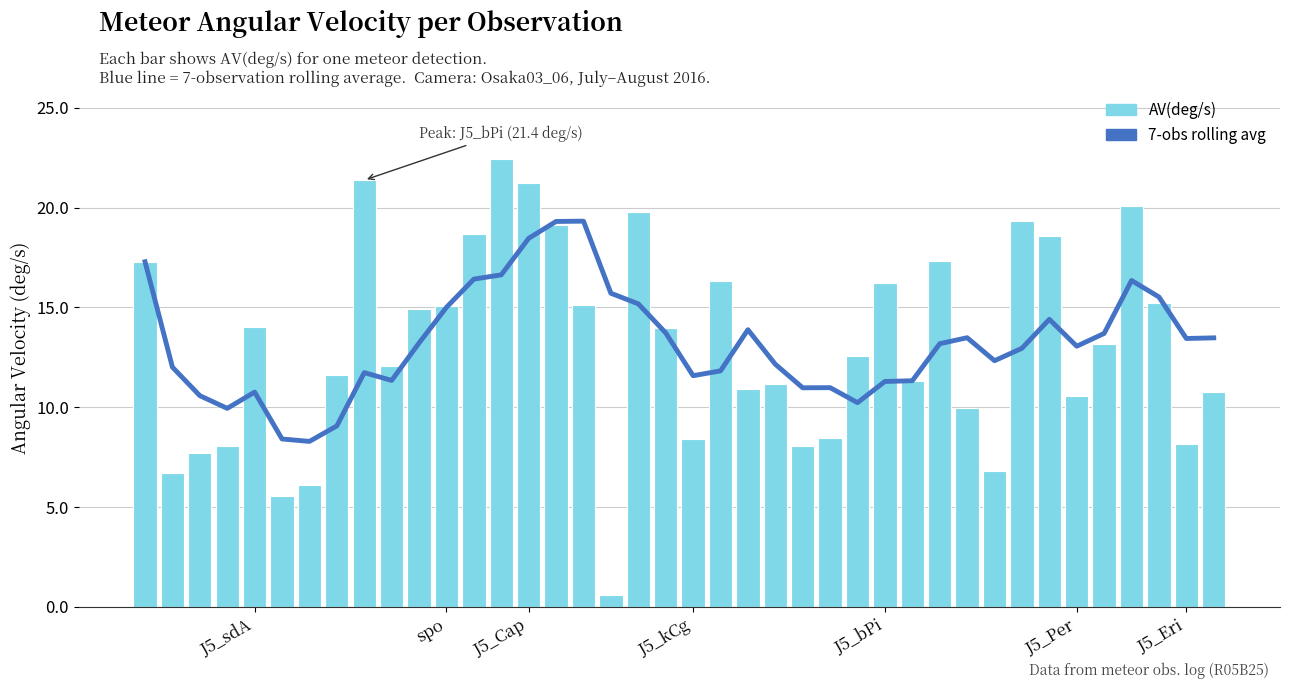

How many categories are shown in the chart?

40